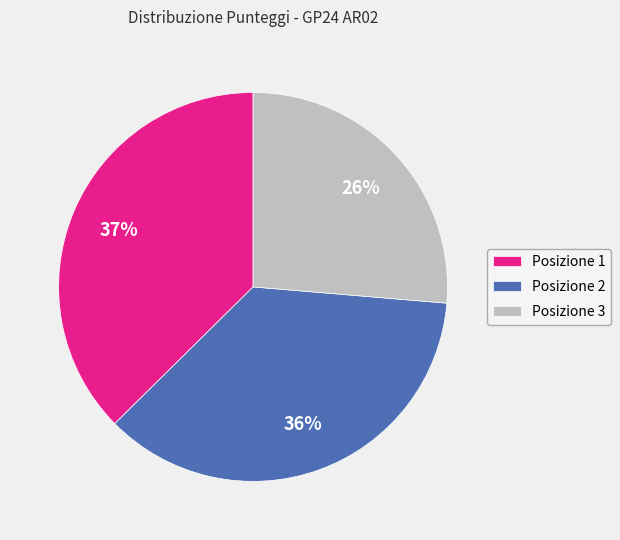

To the nearest percent, what portion does Posizione 1 represent?

37%